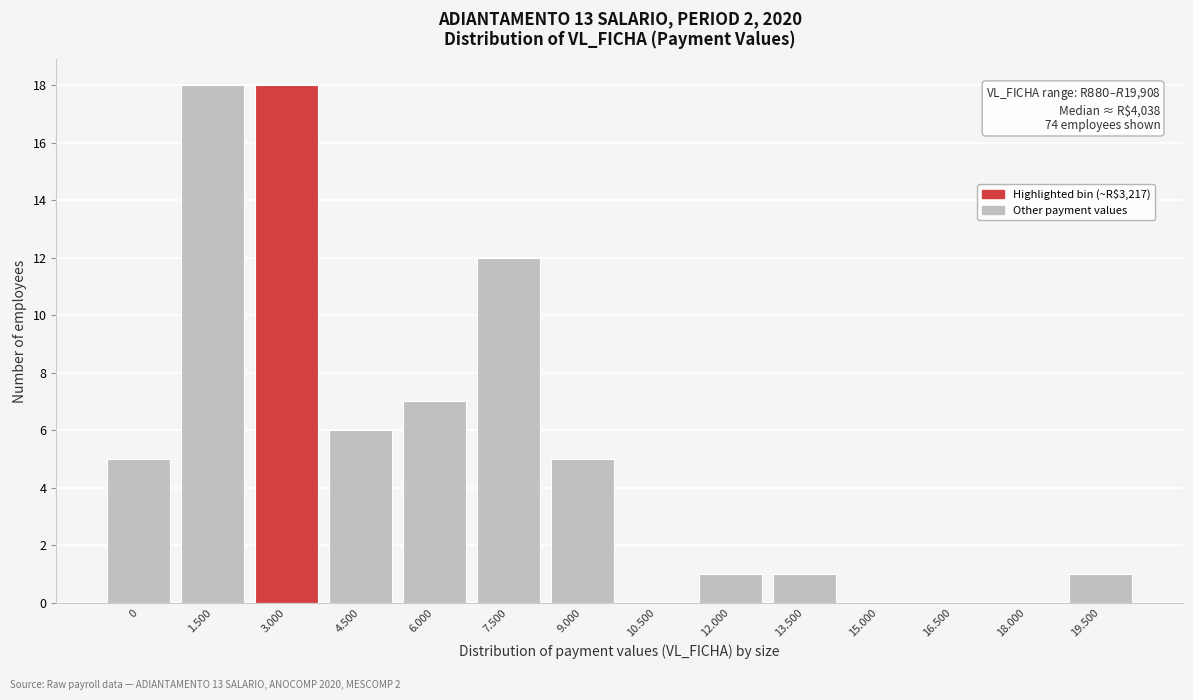

Reading right to left, transcribe all the data shown in this chart.

19.500=1	18.000=0	16.500=0	15.000=0	13.500=1	12.000=1	10.500=0	9.000=5	7.500=12	6.000=7	4.500=6	3.000=18	1.500=18	0=5